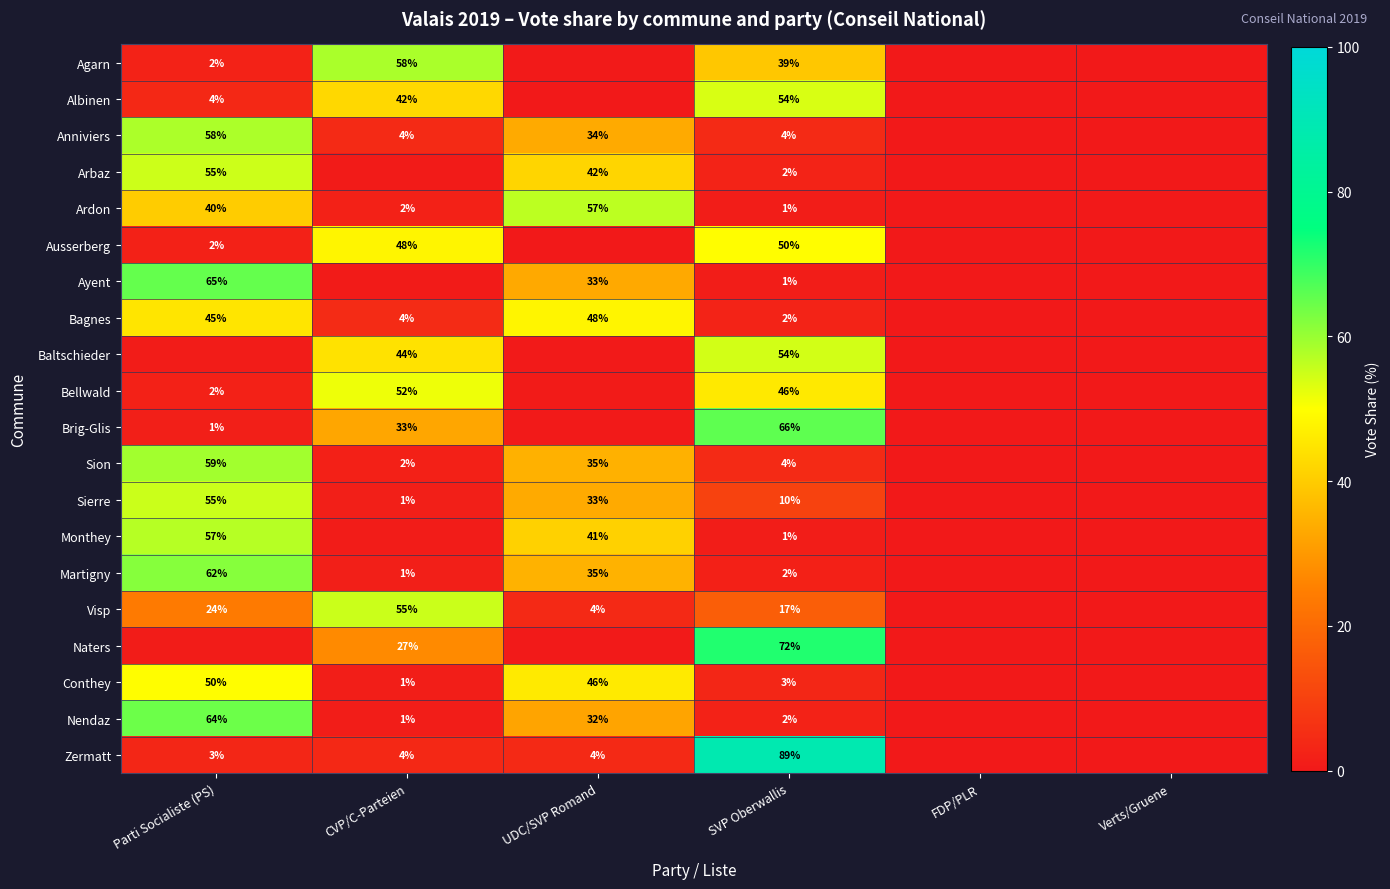

Is the value of Anniviers at UDC/SVP Romand greater than the value of Nendaz at CVP/C-Parteien?

Yes